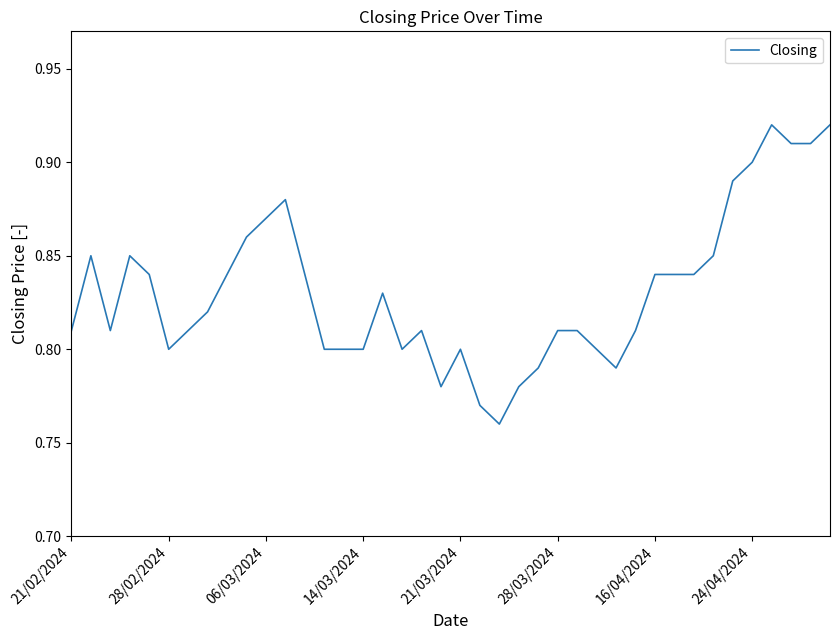

How many lines are shown in the chart?

1